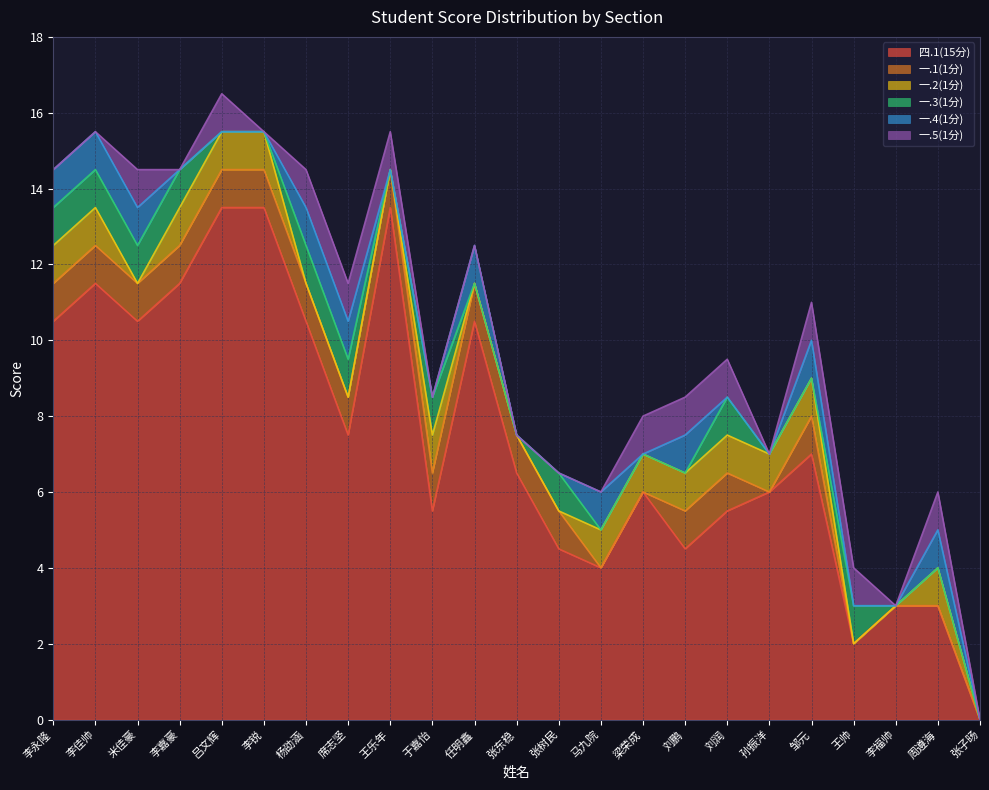

What is the total value across all series at 张树民?

6.5